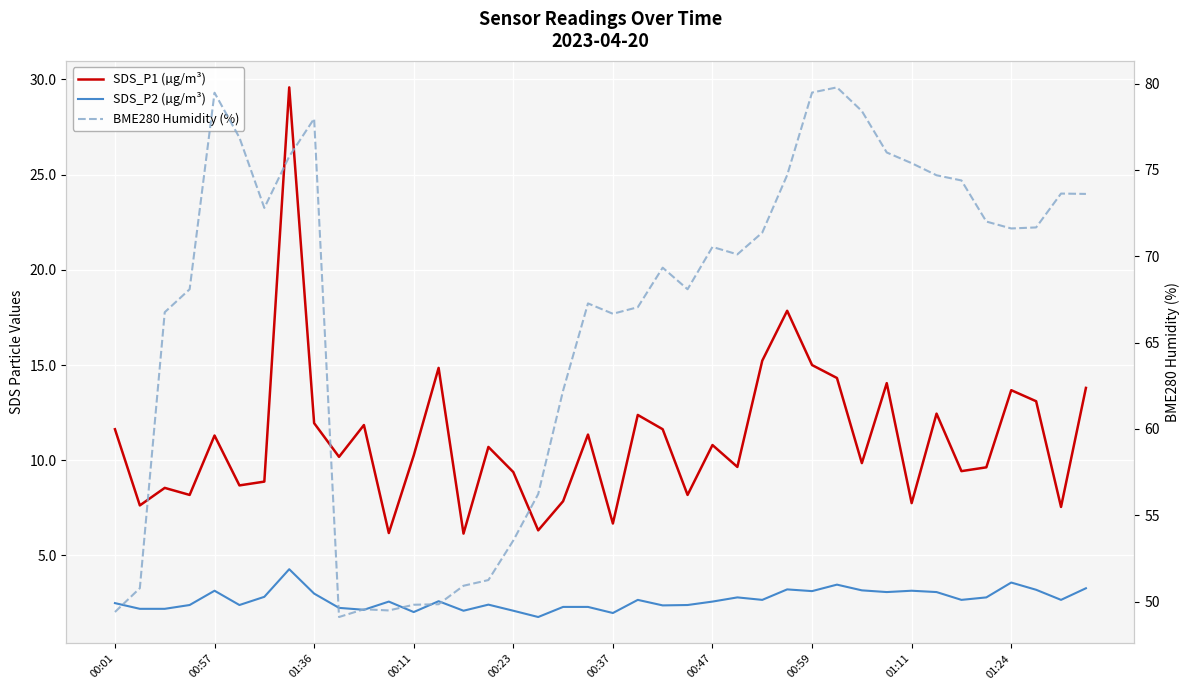

What is the value of the SDS_P2 (µg/m³) point at the 35th from the left?

2.7